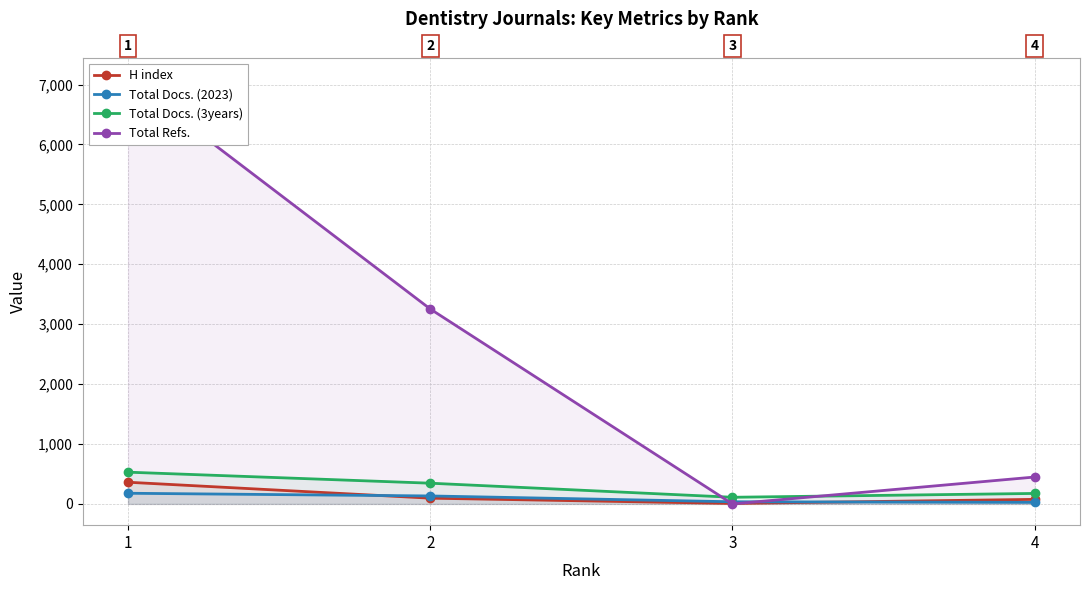

Reading left to right, what are all the values shown in this chart?

H index: 362	96	8	76
Total Docs. (2023): 178	133	36	26
Total Docs. (3years): 530	346	111	175
Total Refs.: 7093	3254	0	449